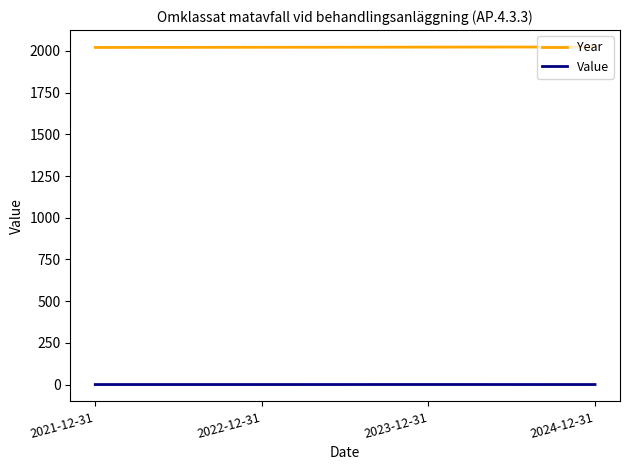

Which series has the largest total across all categories?

Year